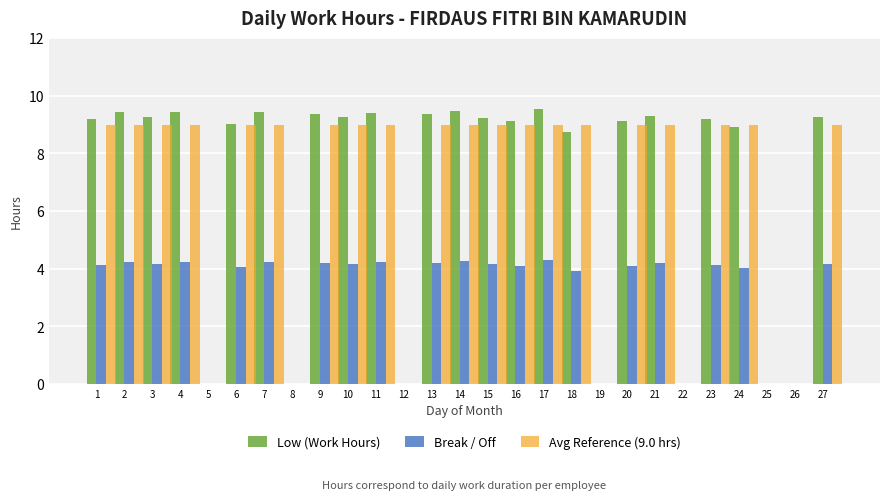

Which series changed the most between 17 and 22?

Low (Work Hours)